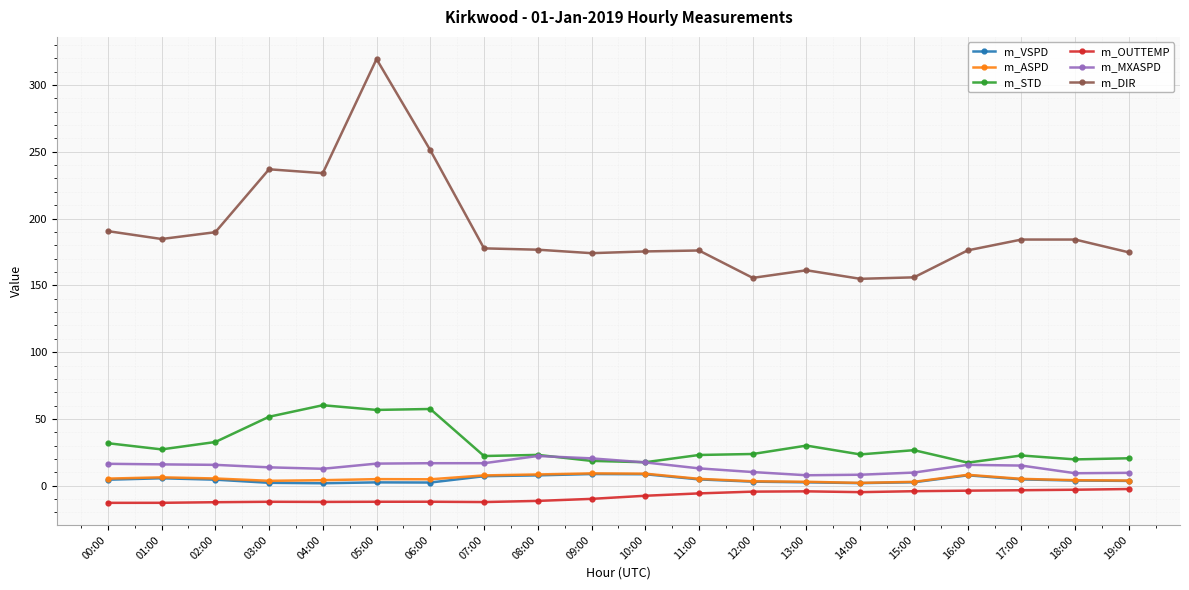

Which series has the largest range (max minus min)?

m_DIR